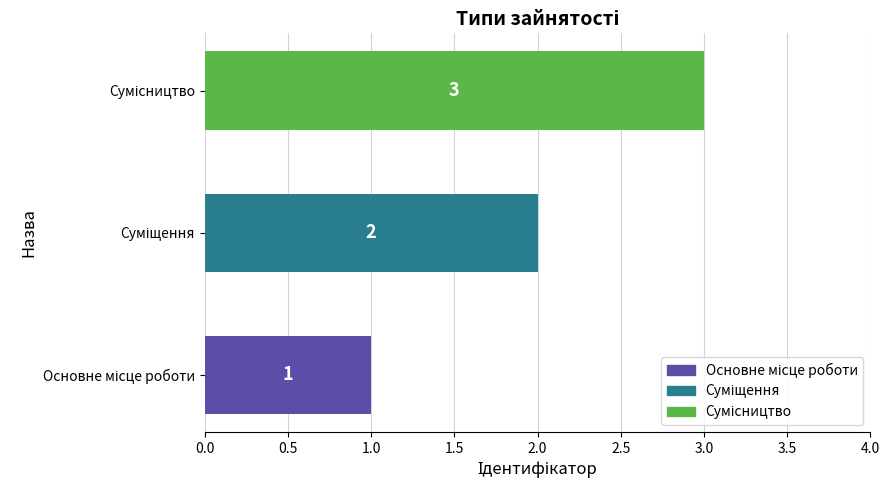

What is the sum of all values?

6